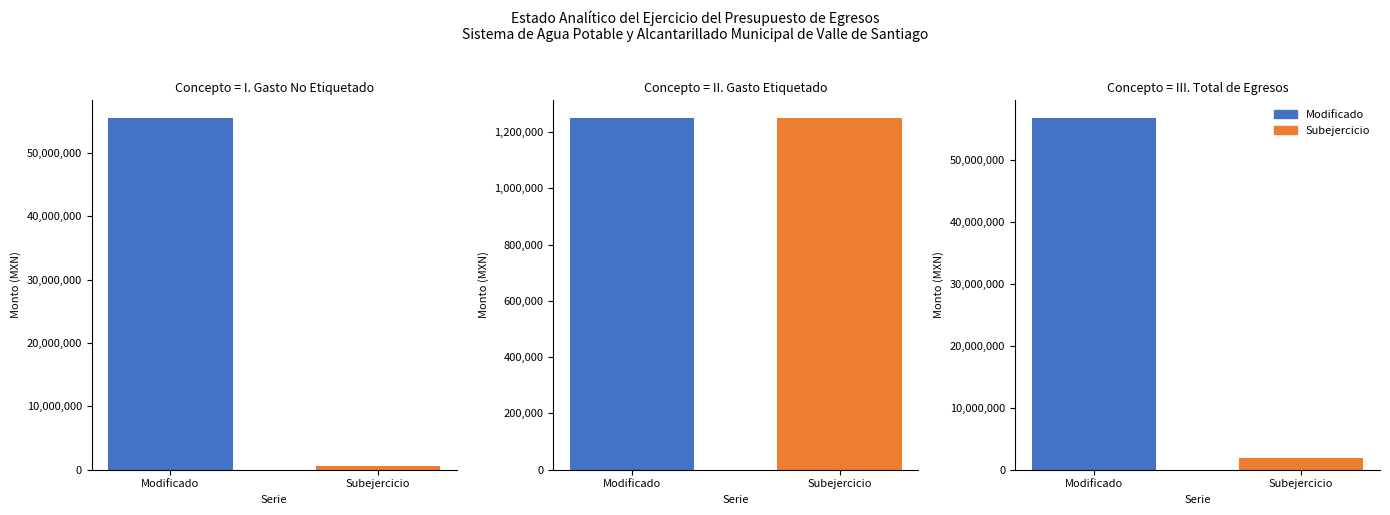

Is it true that Modificado equals 56797705.6 at III. Total de Egresos?

True